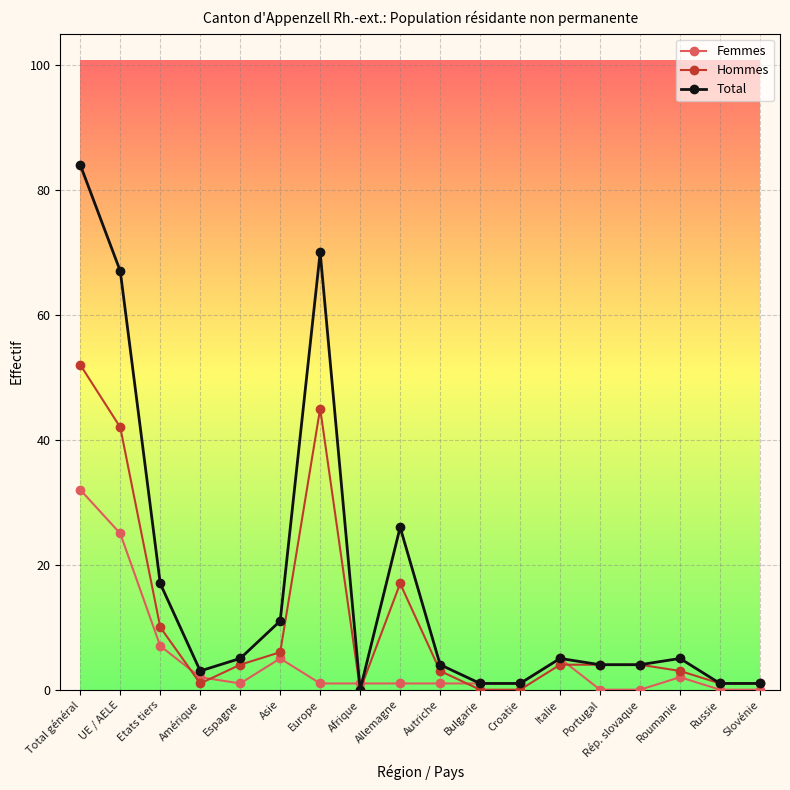

Is the value of Femmes at Asie greater than the value of Total at Rép. slovaque?

Yes